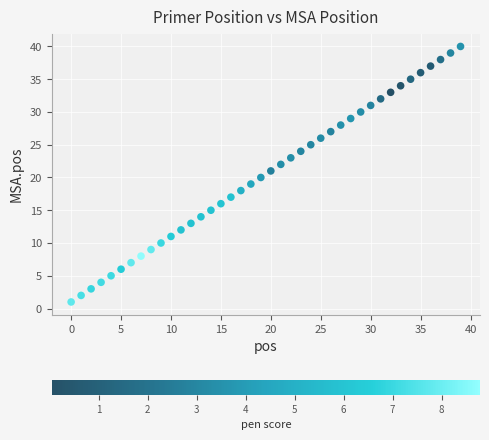

What is the range of Y values (max minus min)?

39